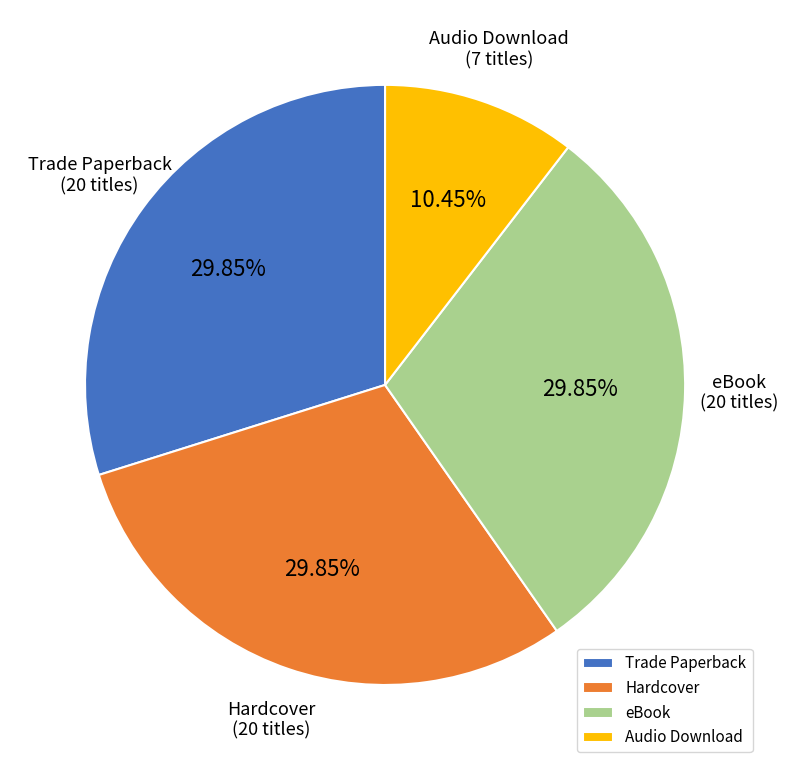

What percentage is the Trade Paperback slice, to the nearest percent?

30%